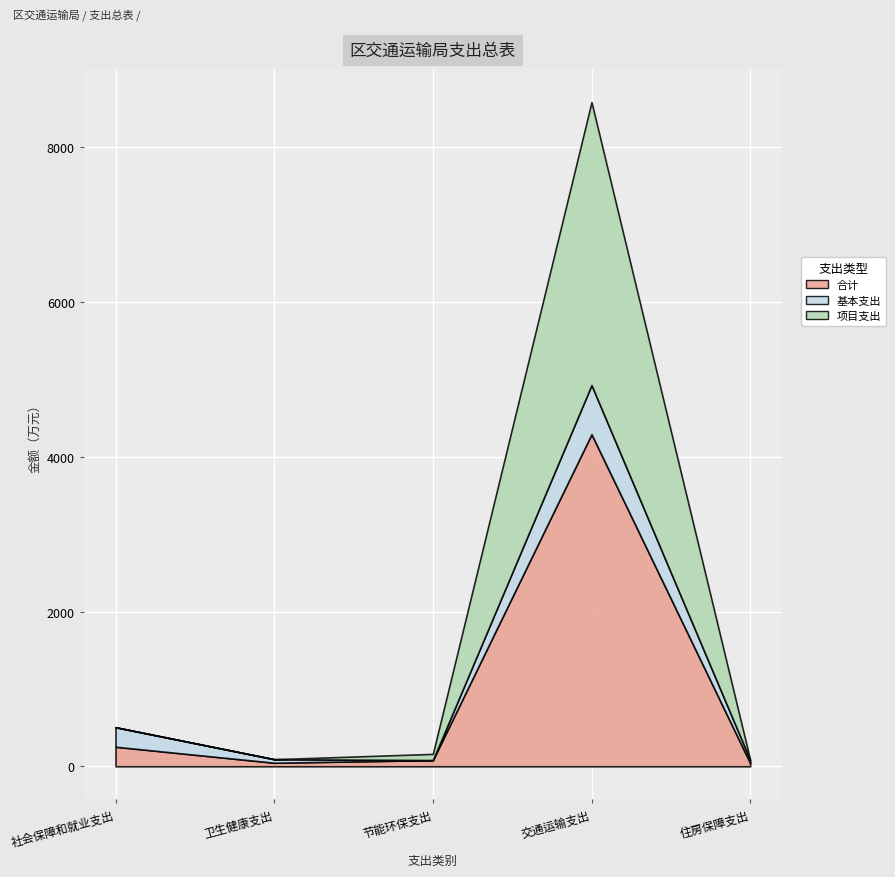

In 基本支出, how many points are lower than both neighbors (excluding endpoints)?

1